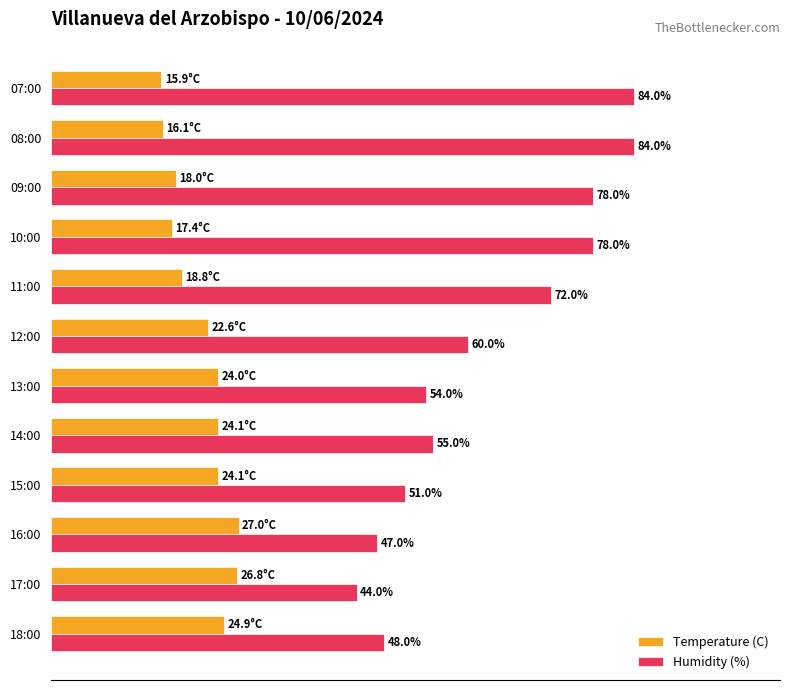

At which label does Humidity (%) reach its minimum?

17:00